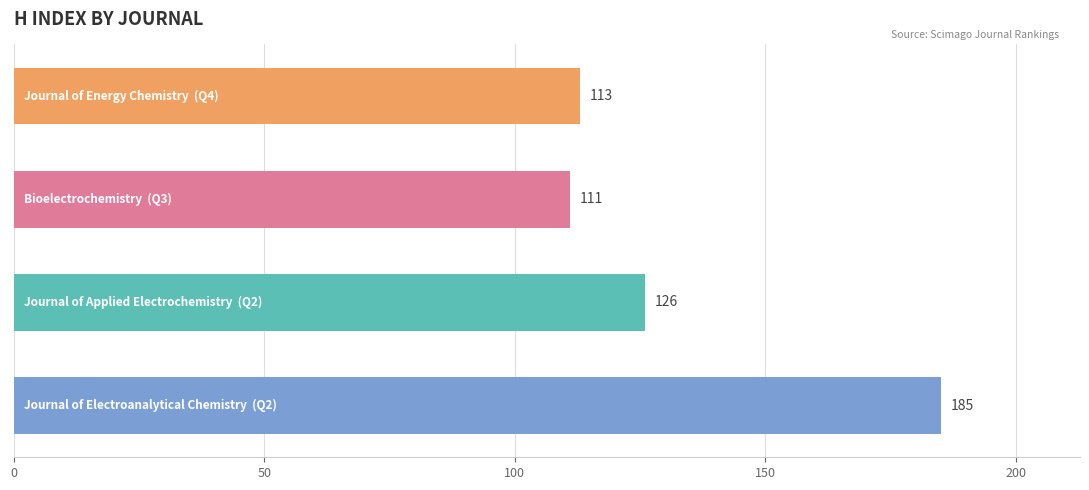

What is the minimum value shown in the chart?

111